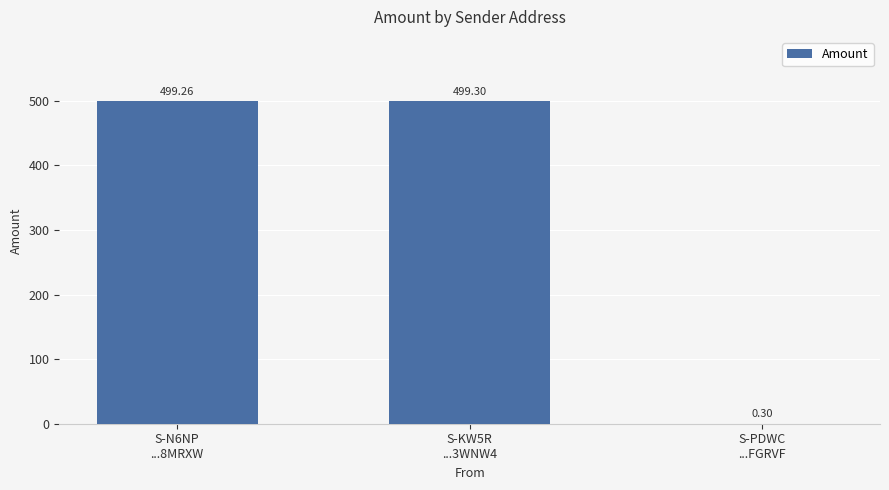

Between S-PDWC
...FGRVF and S-KW5R
...3WNW4, which is larger?

S-KW5R
...3WNW4